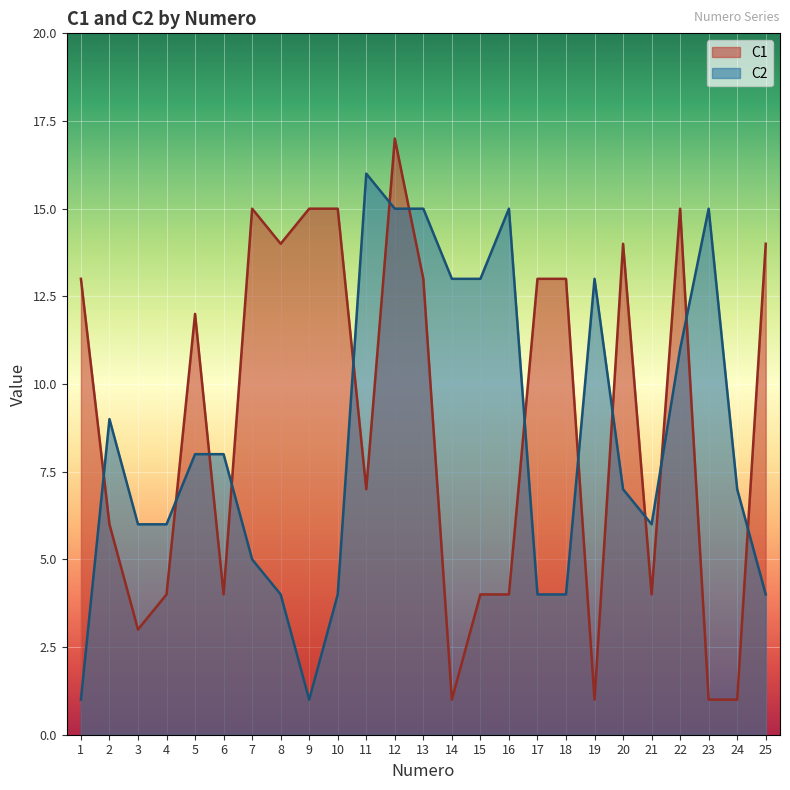

Between which two adjacent categories do C2 and C1 first intersect?

1 and 2